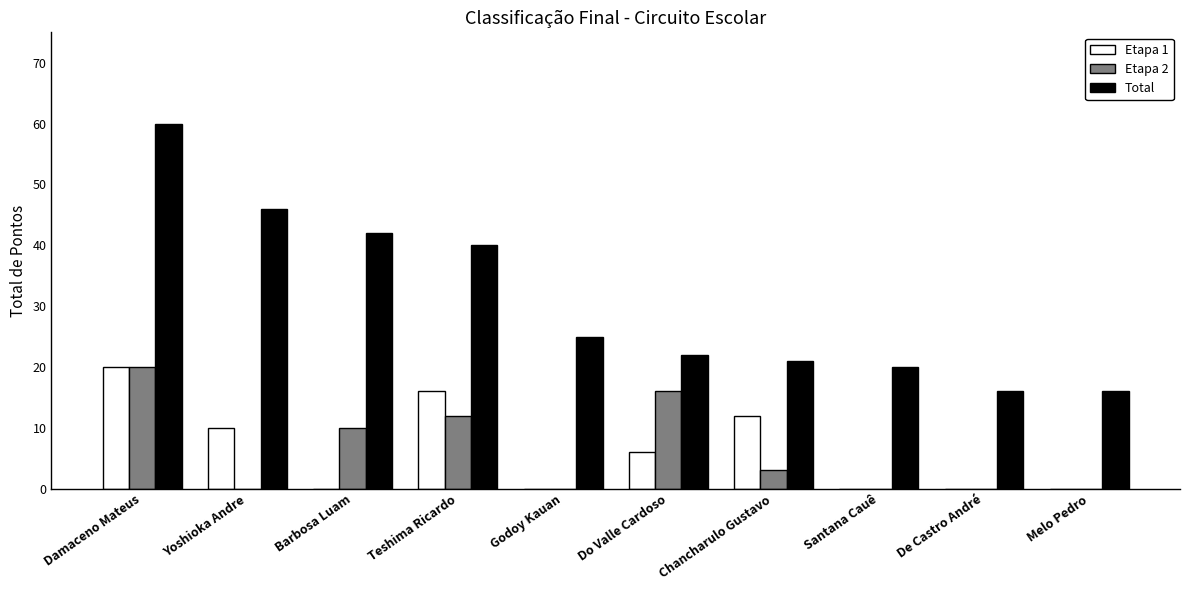

What are all the series names shown in the legend?

Etapa 1, Etapa 2, Total